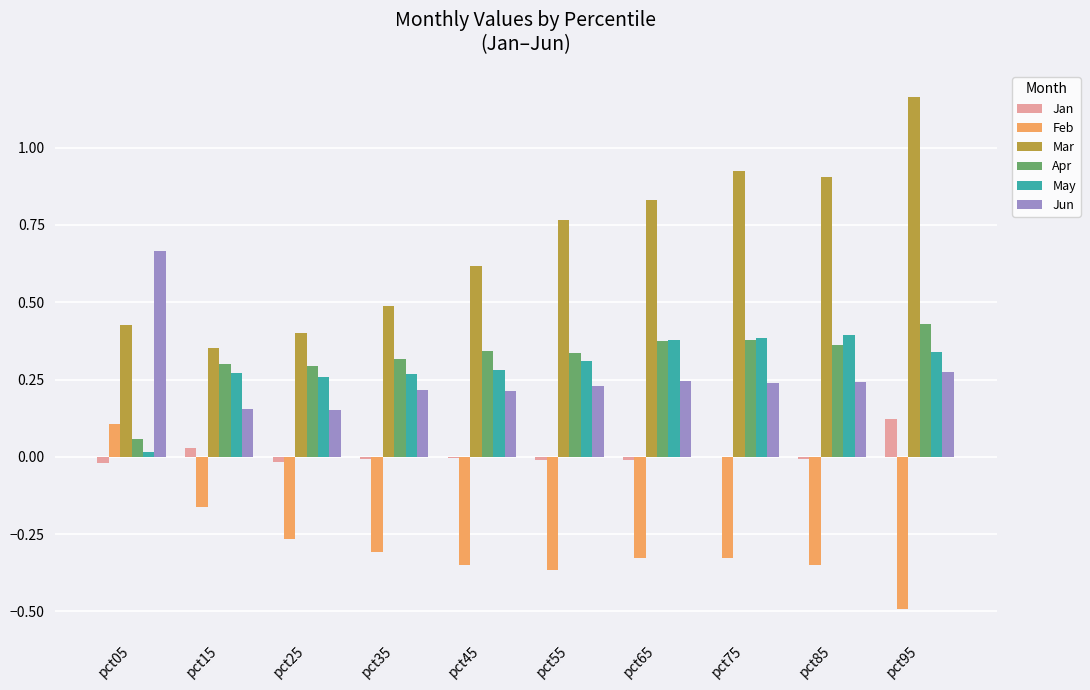

The Feb series shows -0.3 at pct85. True or false?

True